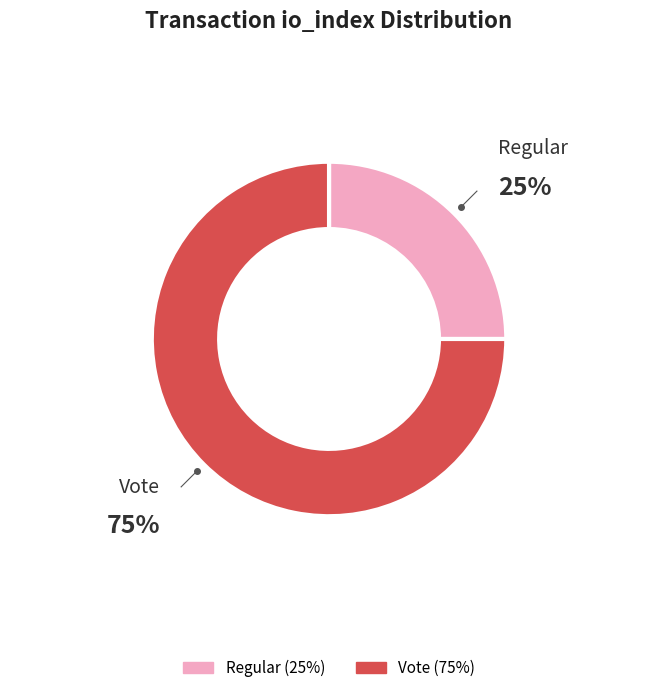

Combined, what portion of the pie is Regular (io_index=0) and Vote (io_index=3)?

100.0%